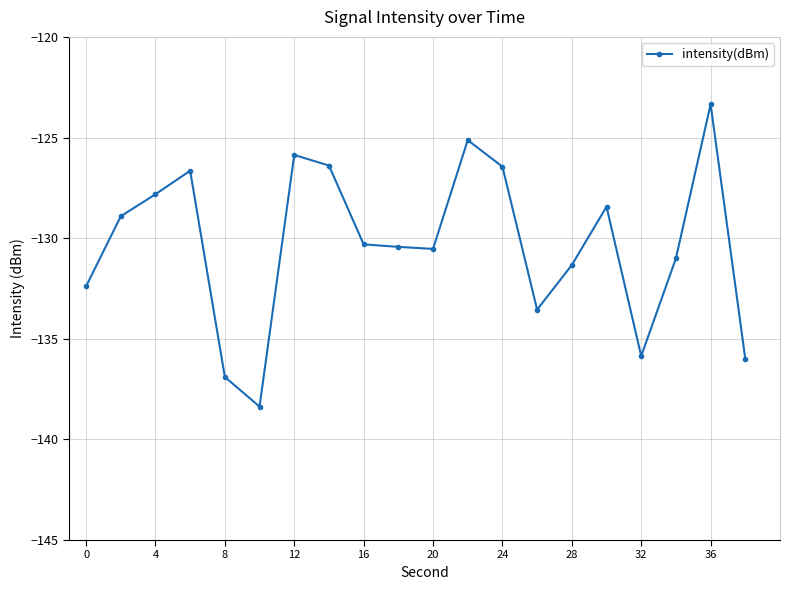

What is the value of the 11th point from the left?

-130.5